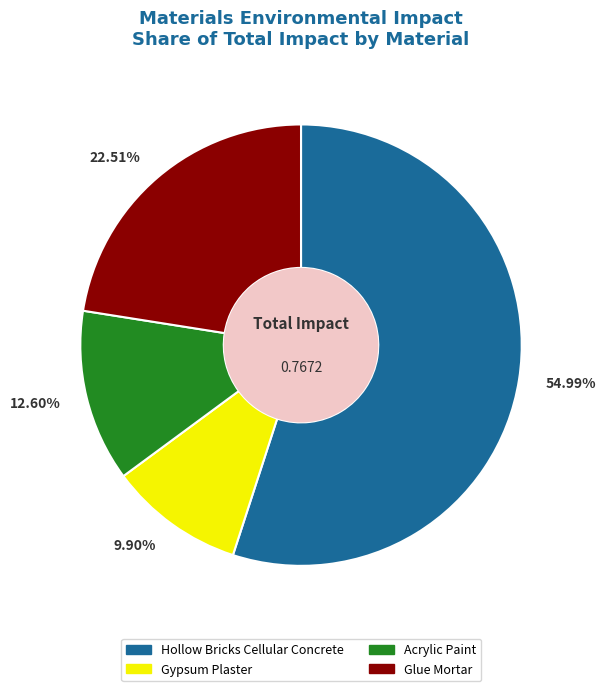

How many segments does this pie chart have?

4